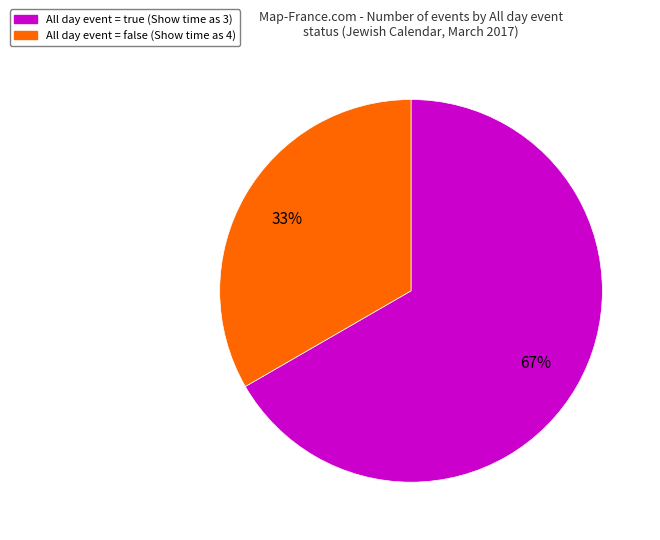

To the nearest percent, what is the average slice percentage?

50%